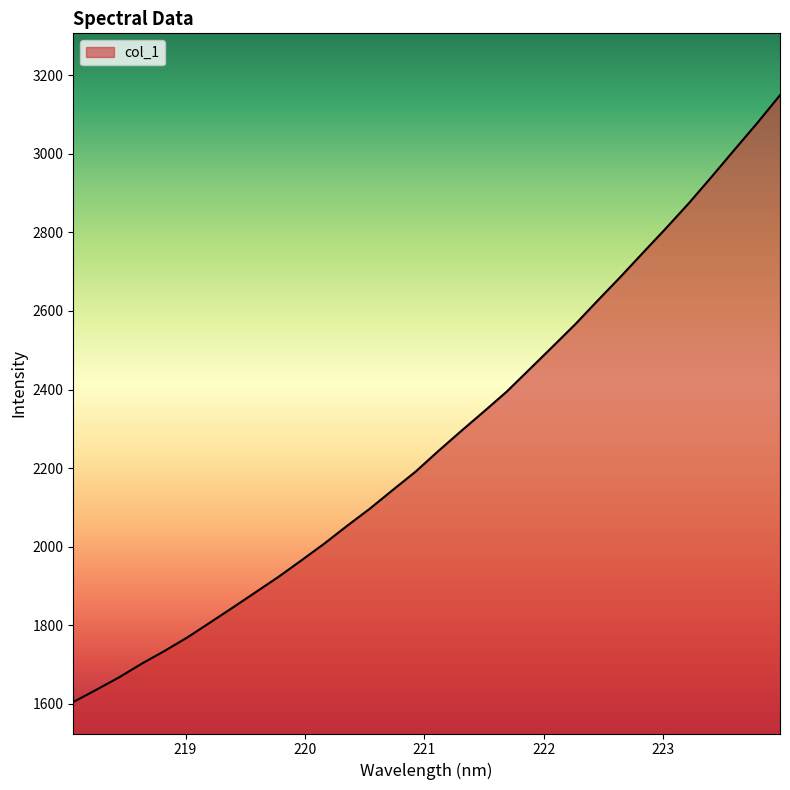

What is the difference between the maximum and minimum values?

1545.7